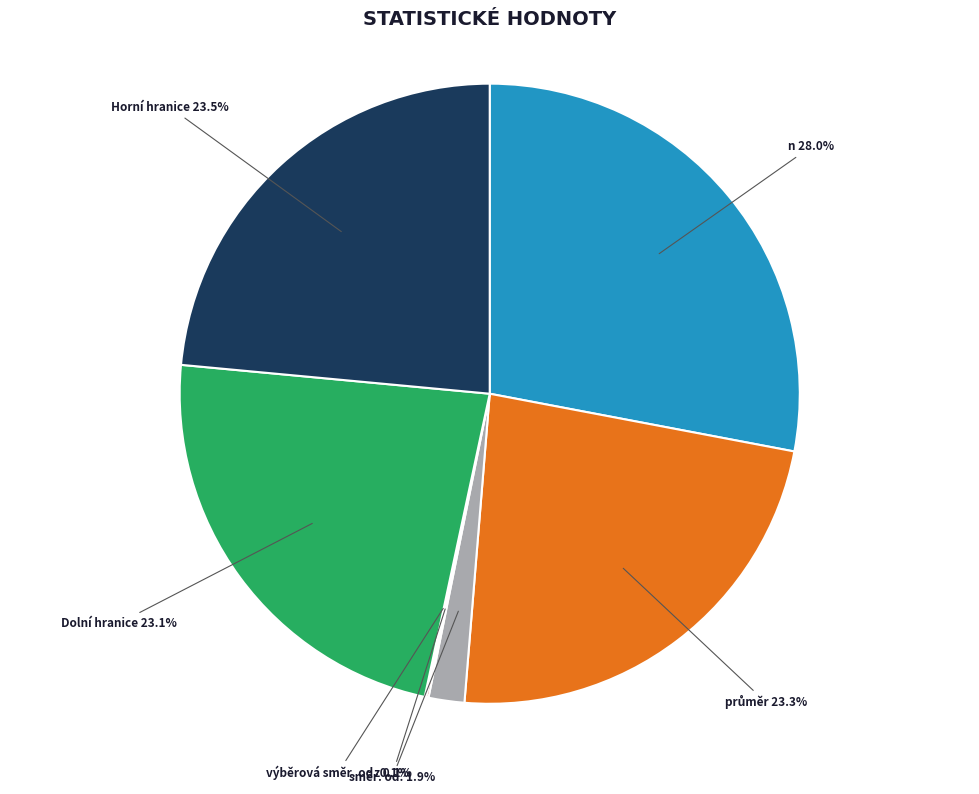

How much of the chart is everything except Horní hranice?

76.5%